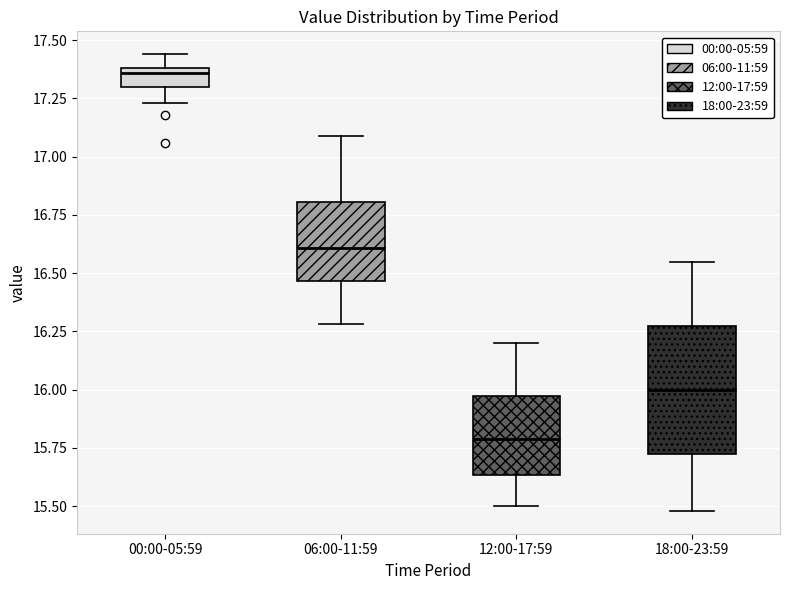

Which box is the tallest, from its lower edge to its upper edge?

18:00-23:59